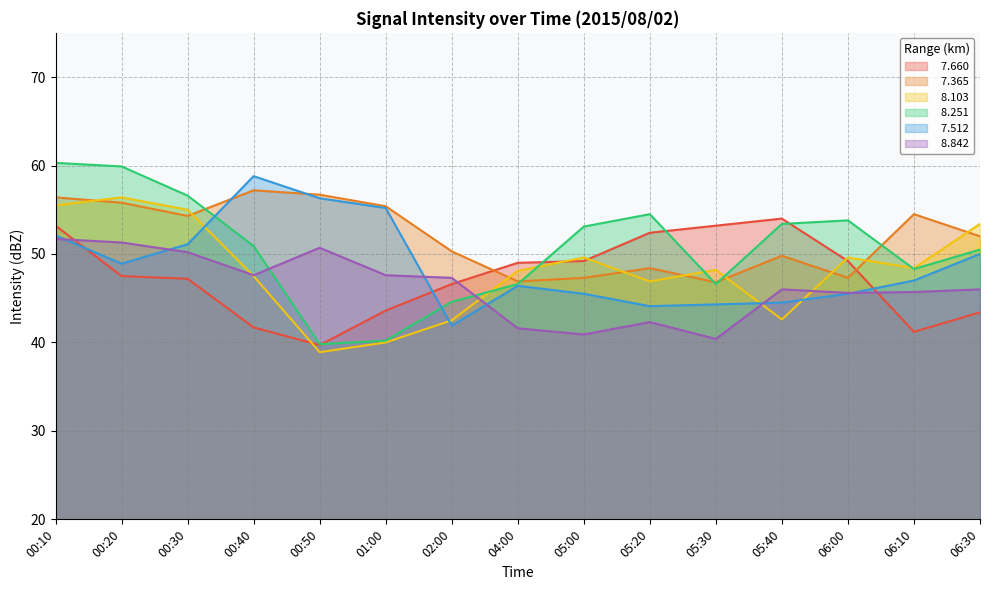

What are all the series names shown in the legend?

  7.660,   7.365,   8.103,   8.251,   7.512,   8.842